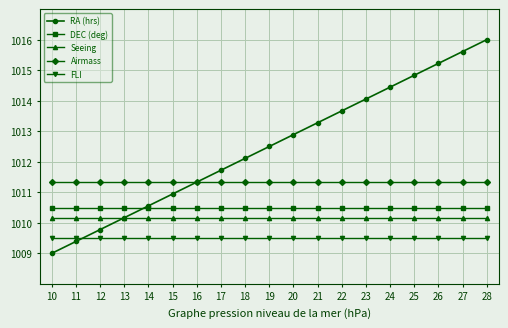

True or false: RA (hrs) has more than 2 interior local peaks.

False